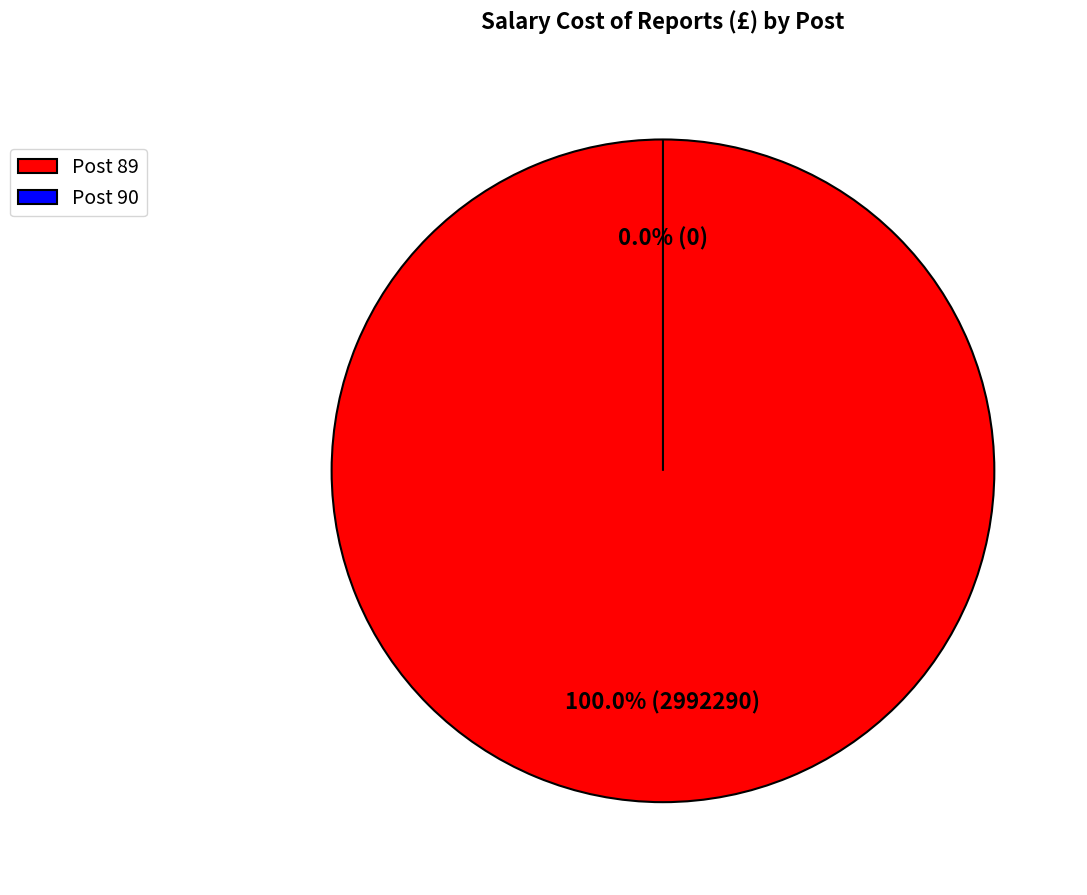

How many segments does this pie chart have?

2